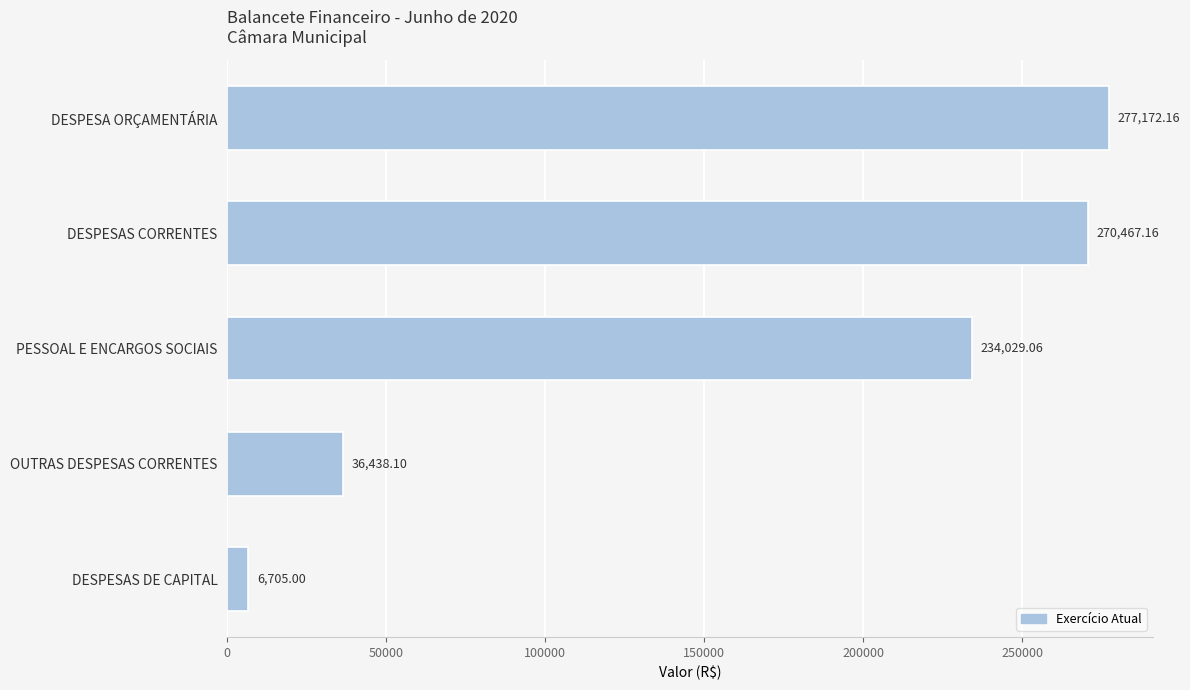

How many values are below 234029?

2